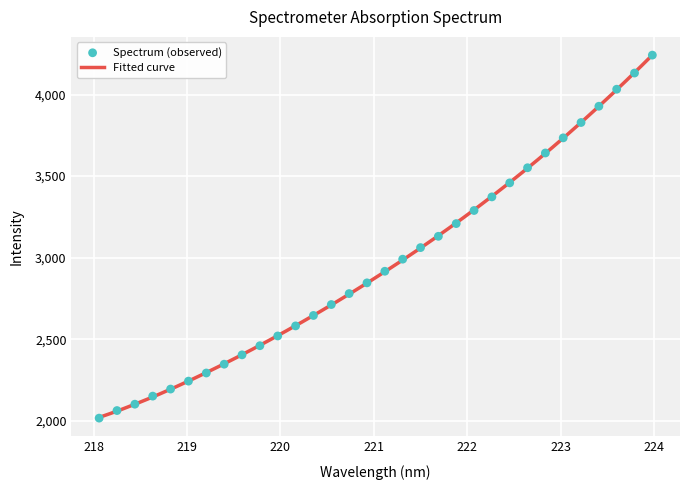

Approximately how many times larger is the value at 223.9802 compared to 218.442?

2.0